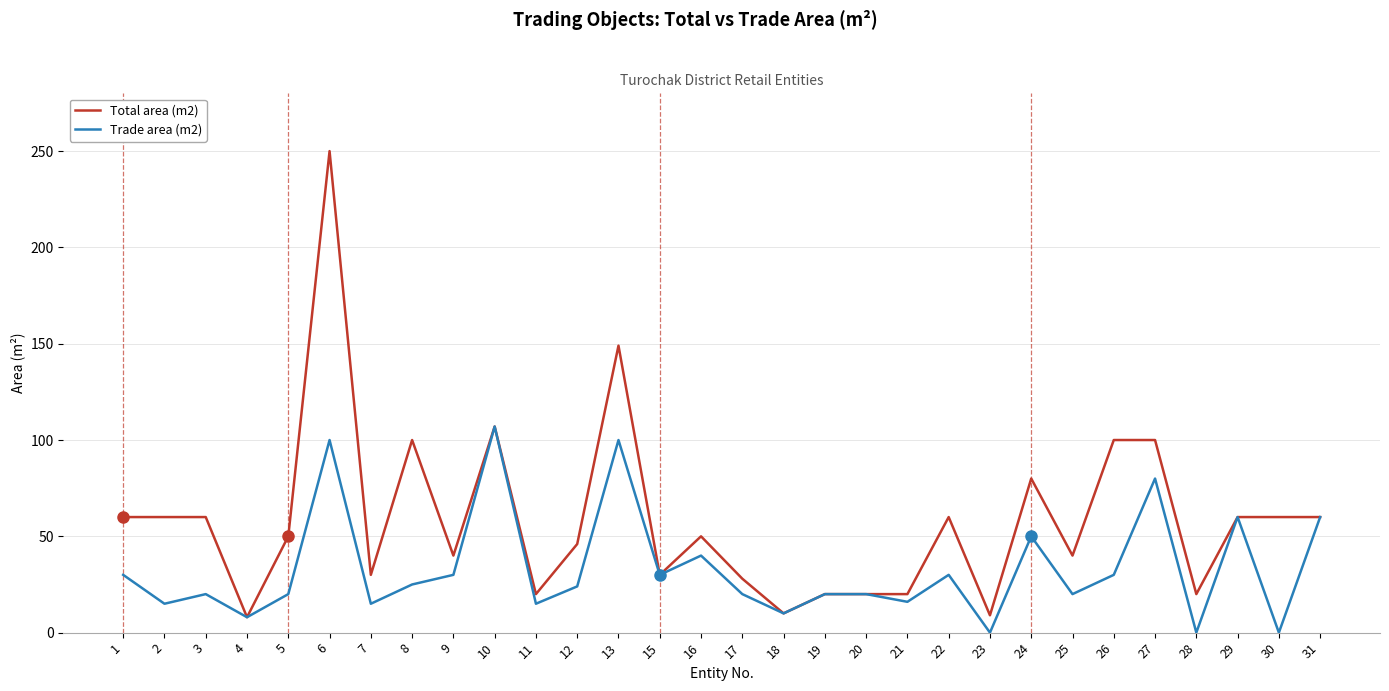

Which series changed the most between 2 and 29?

Trade area (m2)